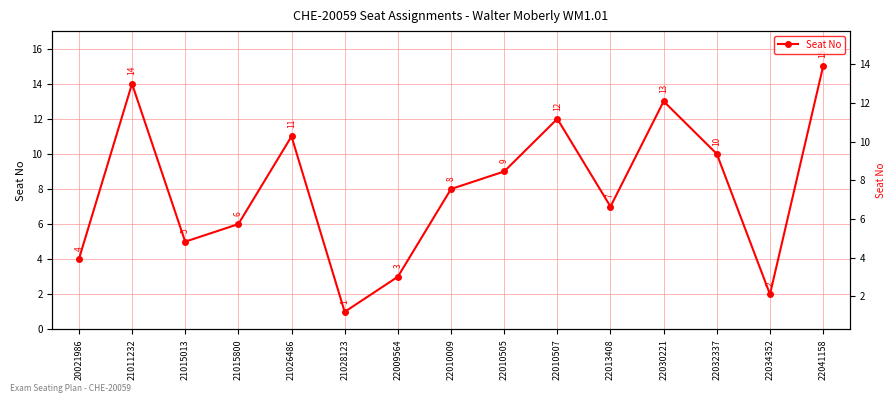

How many lines are shown in the chart?

1